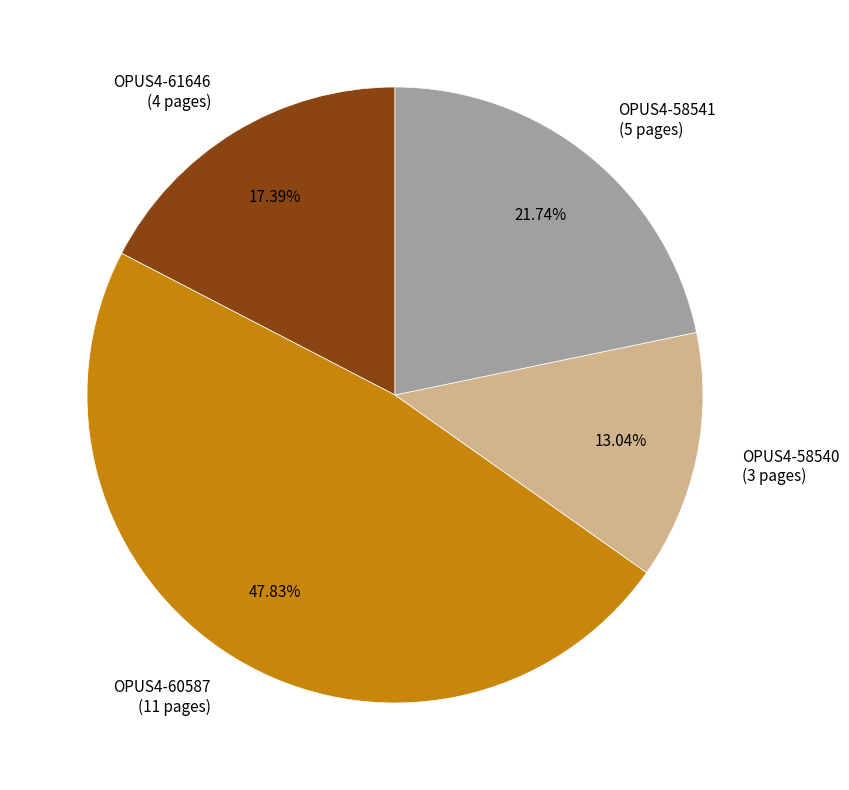

What percentage do OPUS4-58540 and OPUS4-60587 together represent?

60.9%